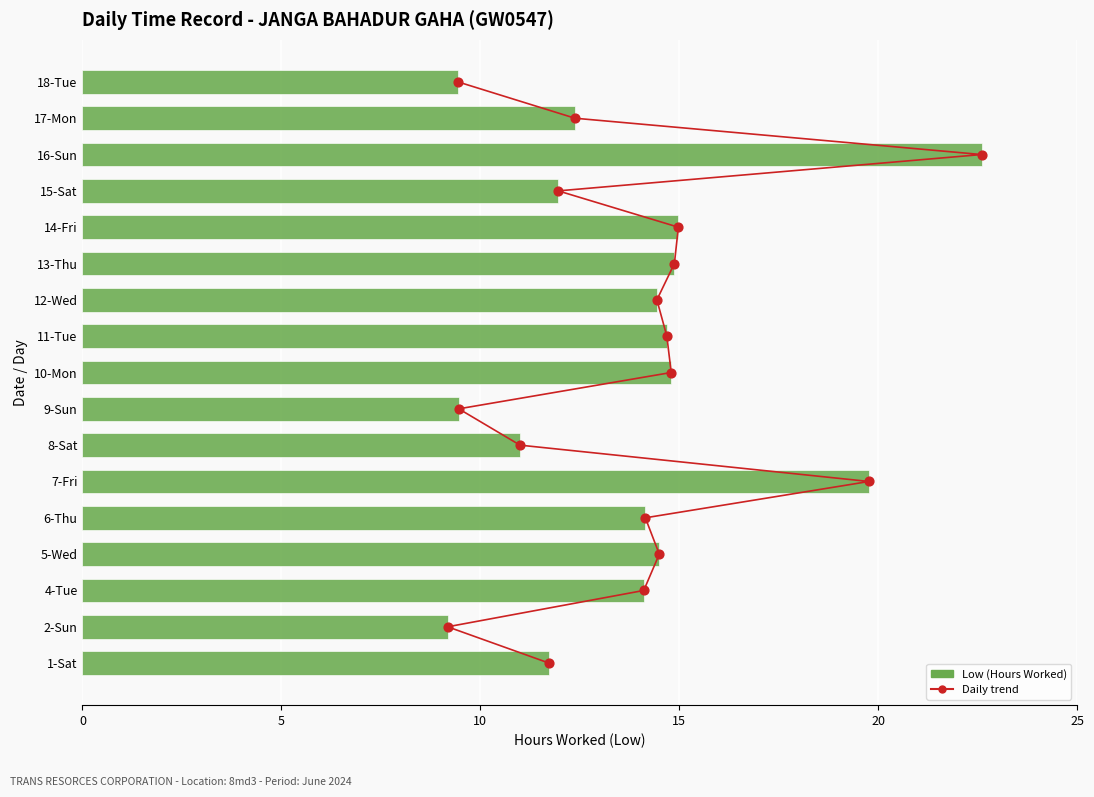

Which series contains the lowest Y value?

Daily hours trend